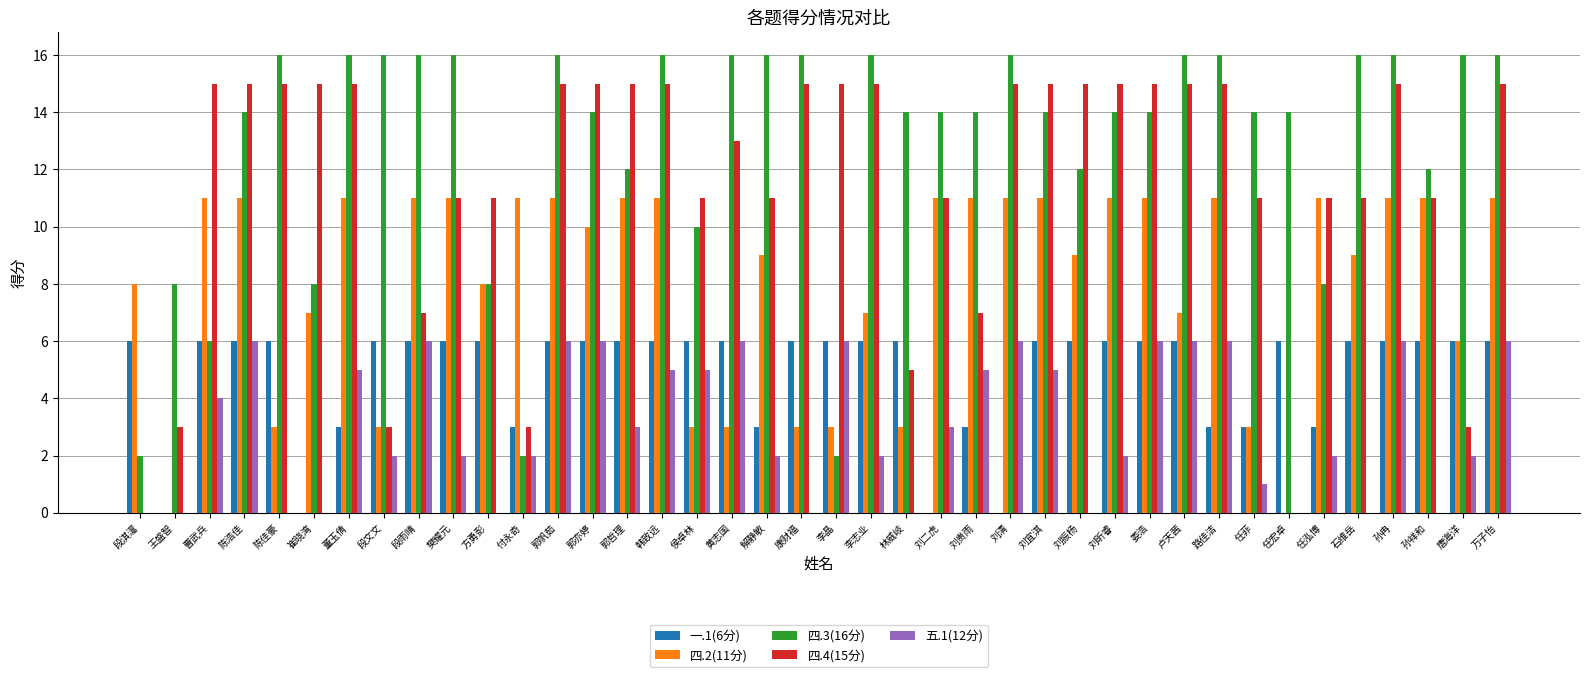

What is the greatest value displayed?

16